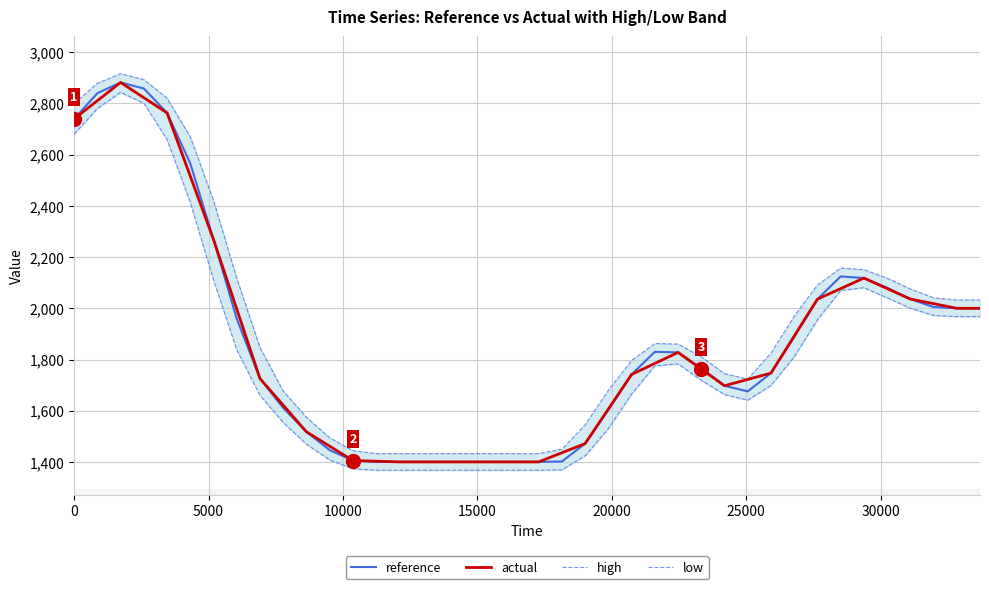

Is it true that high equals 2563.9 at 19?

False